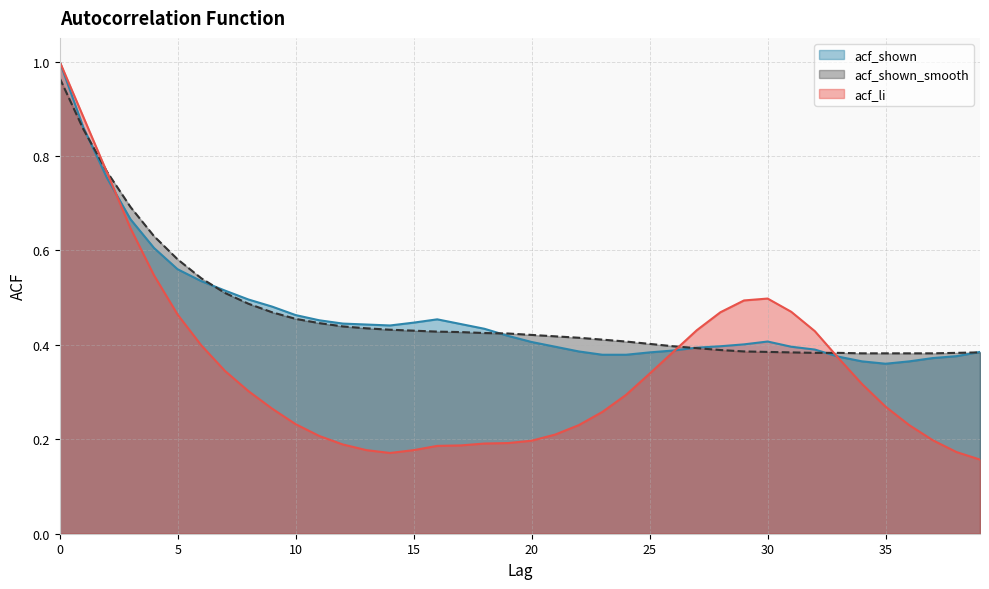

Which series has the largest total across all categories?

acf_shown_smooth